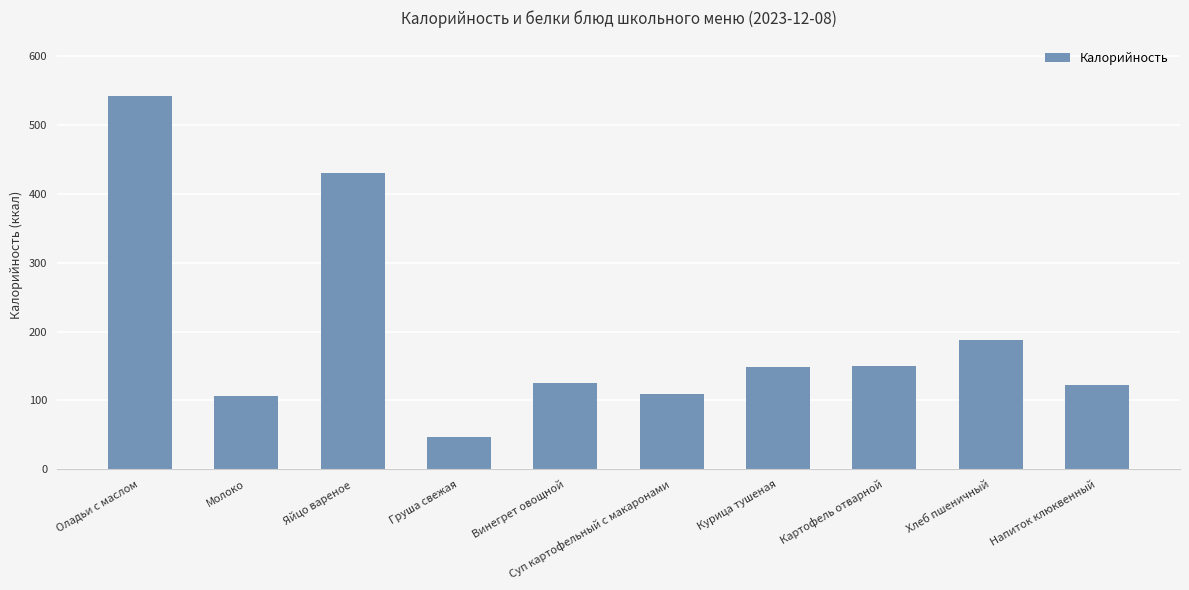

Which label corresponds to the largest value in the chart?

Оладьи с маслом